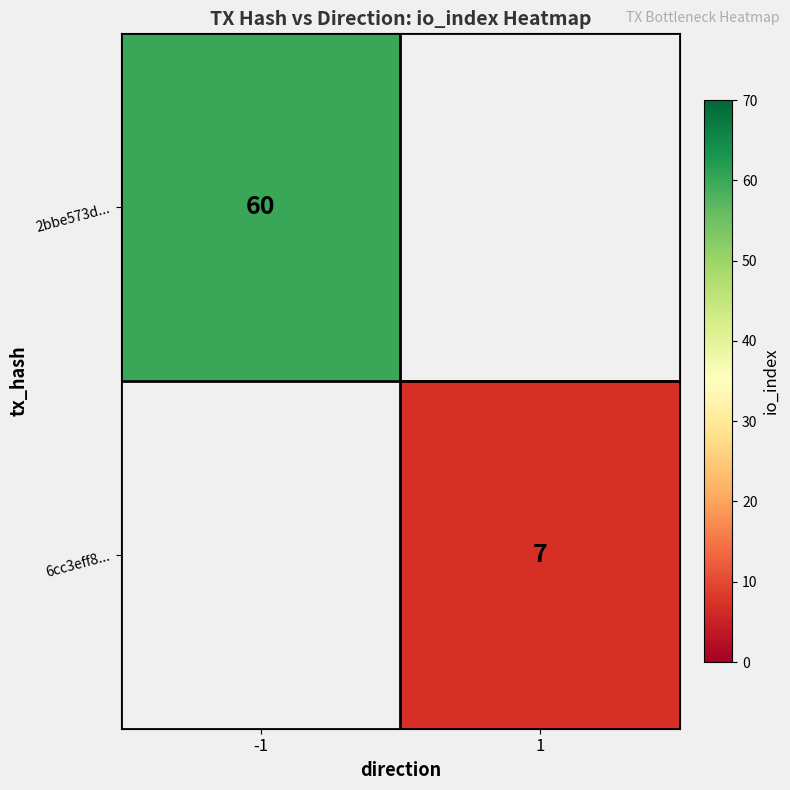

Is it true that 2bbe573d... equals 101 at -1?

False